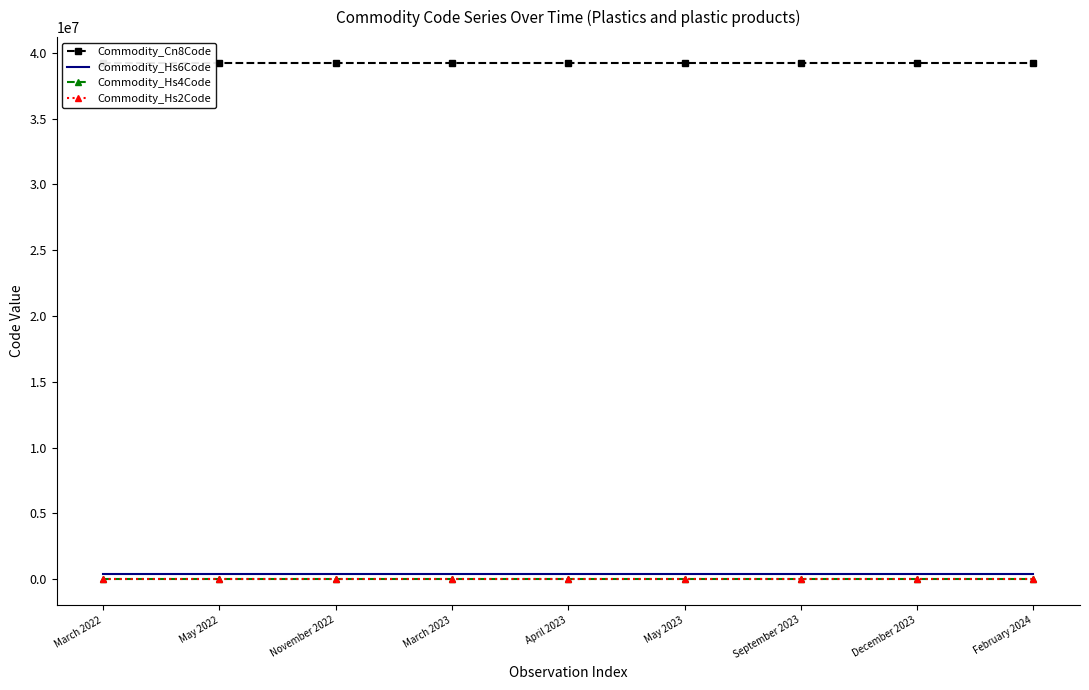

What is the label of the 5th point from the right?

April 2023